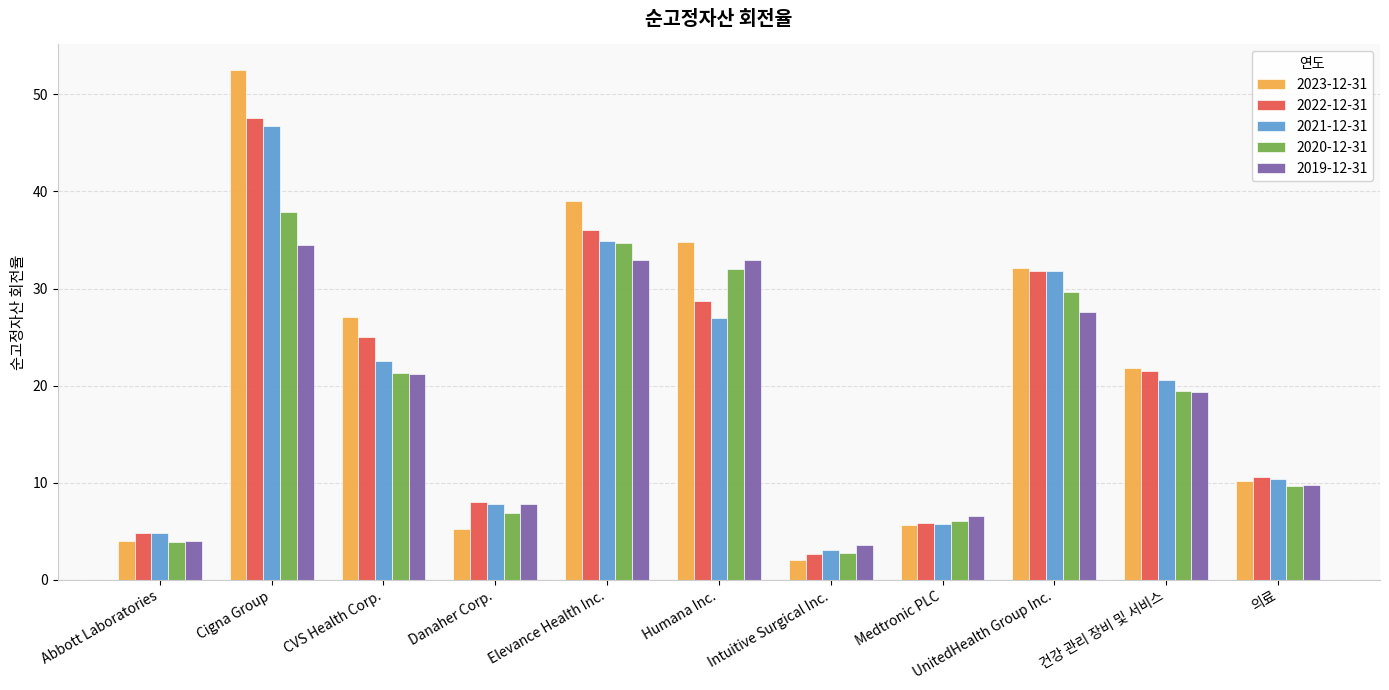

Is the value of 2022-12-31 at Intuitive Surgical Inc. greater than the value of 2021-12-31 at 의료?

No